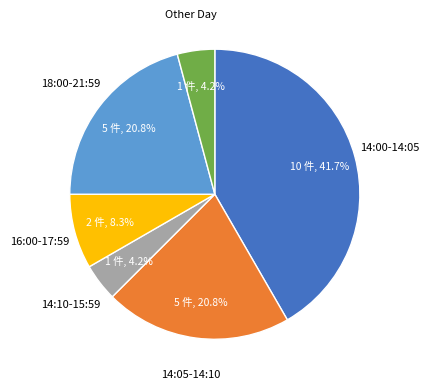

Is there any slice that represents more than half of the pie?

No